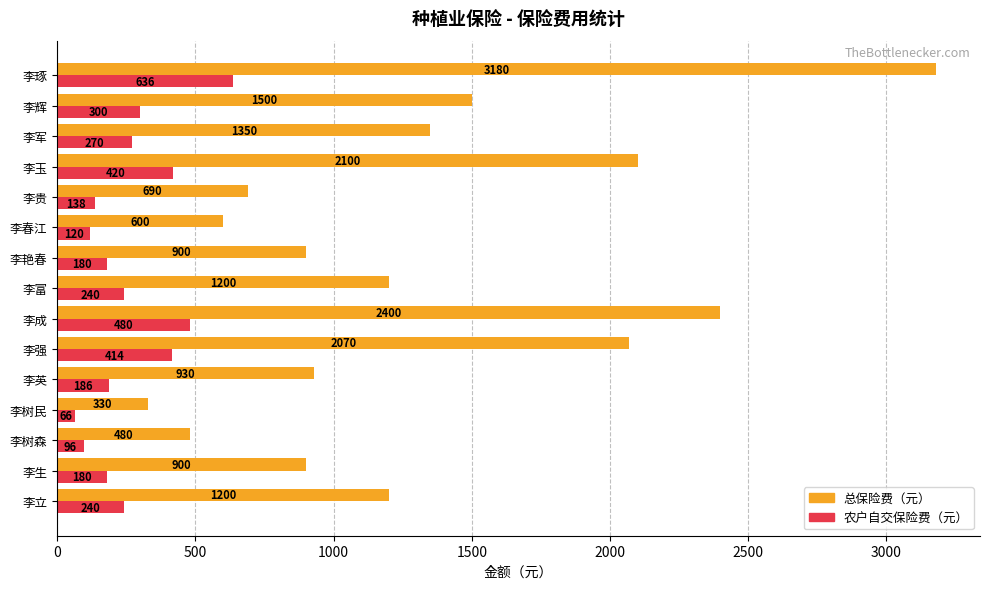

What is the maximum value shown in the chart?

3180